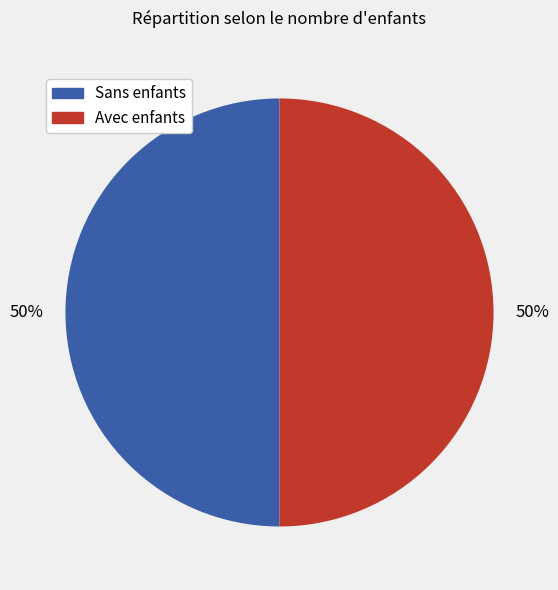

How many segments does this pie chart have?

2